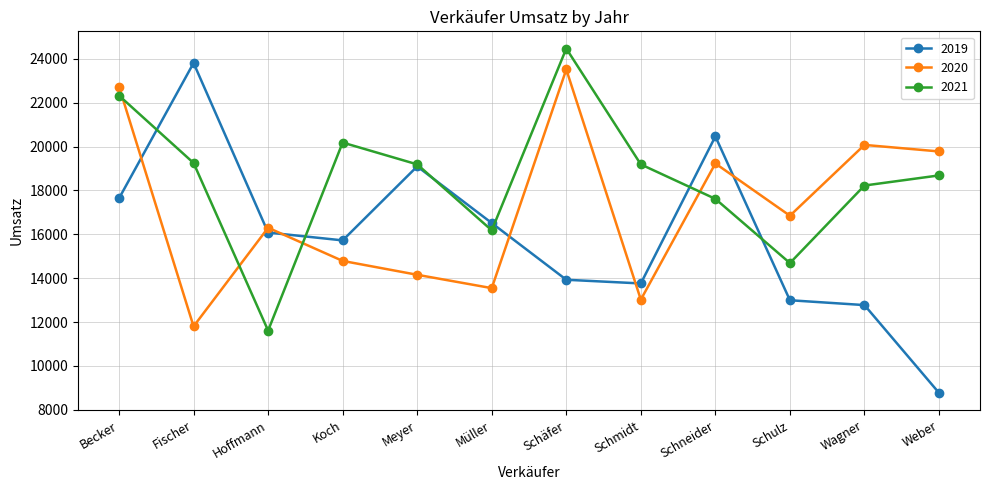

What is the label of the 8th point from the left?

Schmidt